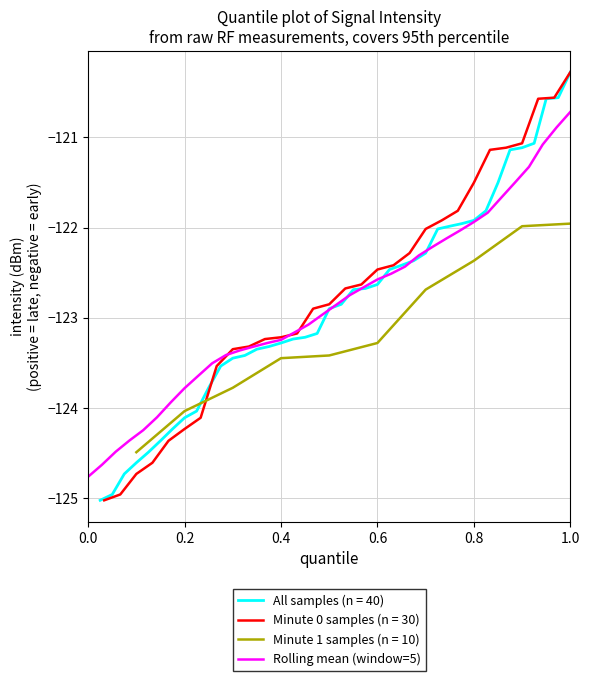

Reading right to left, extract all data points from this chart.

-120.7	-120.9	-121.1	-121.3	-121.5	-121.7	-121.8	-121.9	-122.0	-122.1	-122.2	-122.3	-122.4	-122.5	-122.6	-122.7	-122.7	-122.9	-123.0	-123.1	-123.2	-123.2	-123.3	-123.3	-123.4	-123.4	-123.5	-123.6	-123.8	-123.9	-124.1	-124.2	-124.4	-124.5	-124.6	-124.8